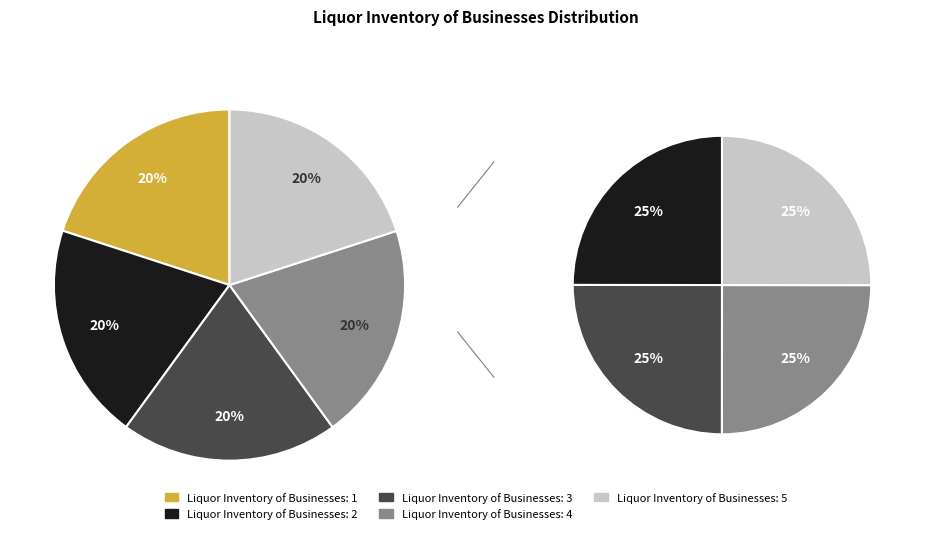

How many slices are in this pie chart?

5